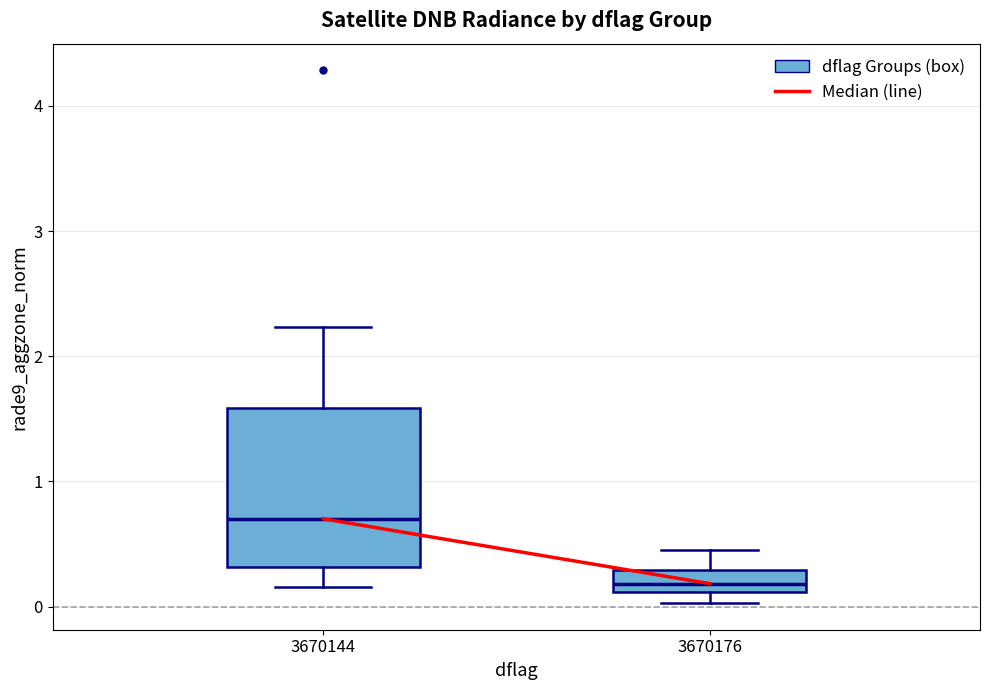

Reading left to right, read every box against the y-axis: the position of its median line, the range the box covers, and the ends of its whiskers. The values are not printed on the chart, so give them approximately, as read against the axis.

3670144: median 0.7, box 0.3 to 1.6, whiskers 0.2 to 2.2
3670176: median 0.2, box 0.1 to 0.3, whiskers 0.0 to 0.5